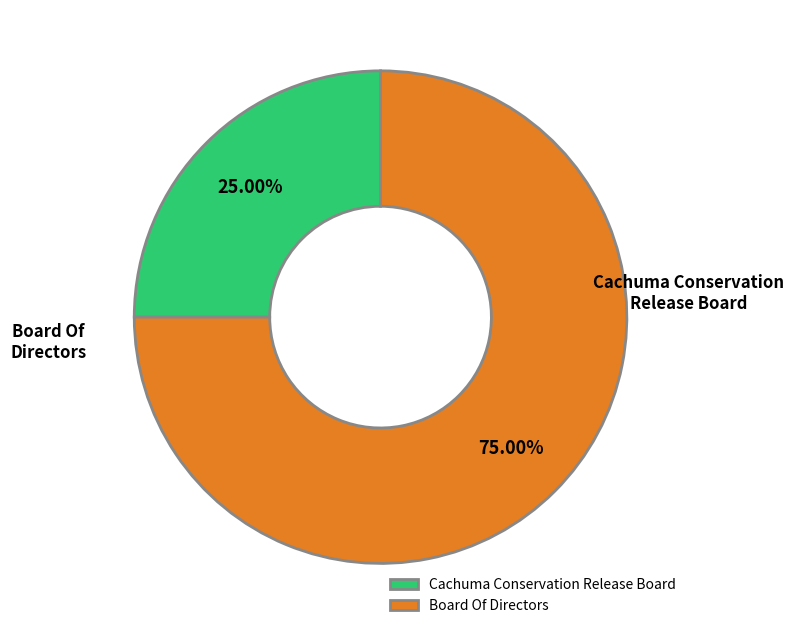

To the nearest percent, what percentage of the pie is Board Of Directors?

75%